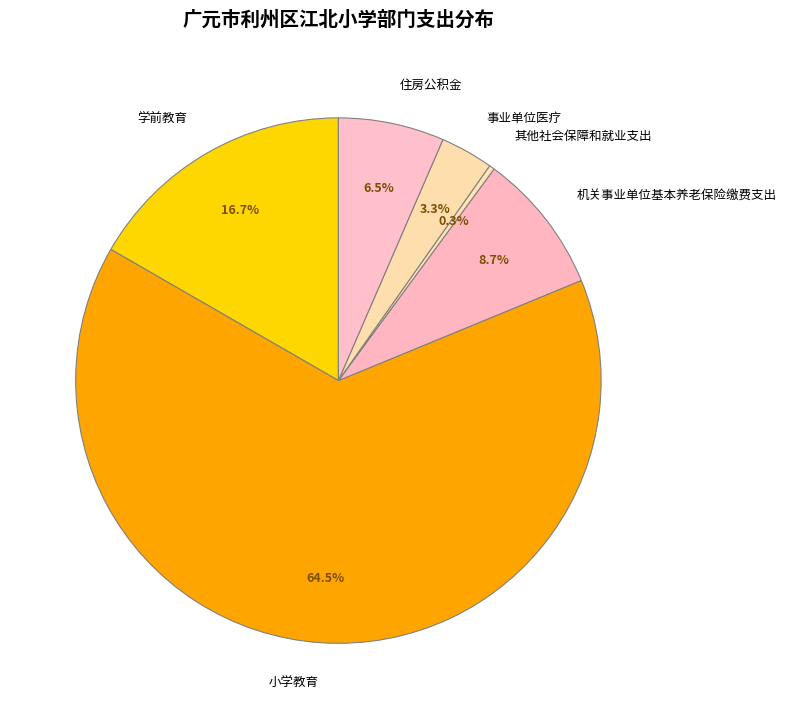

Between 机关事业单位基本养老保险缴费支出 and 其他社会保障和就业支出, which is larger?

机关事业单位基本养老保险缴费支出